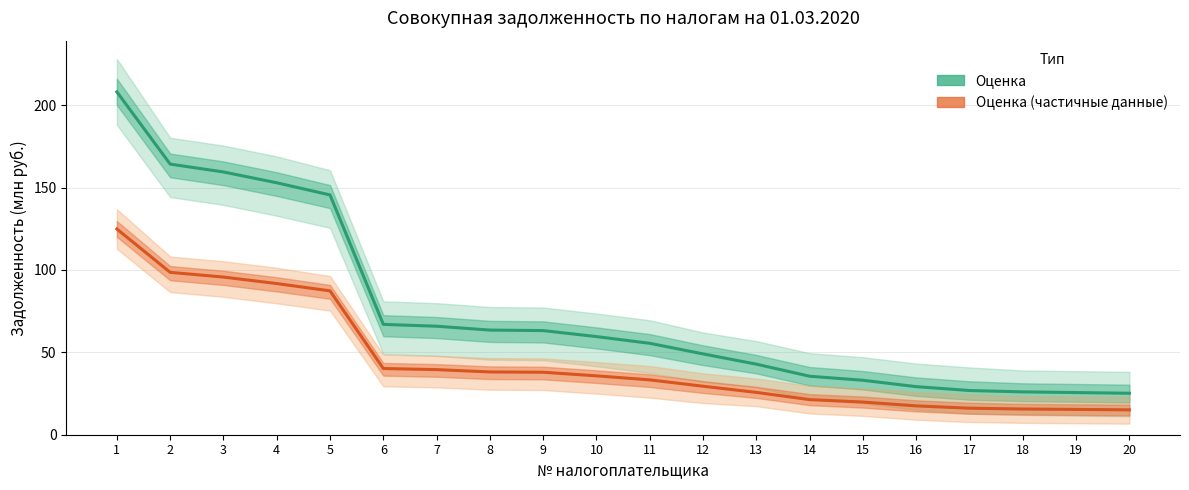

At which category is the sum across all series the highest?

1